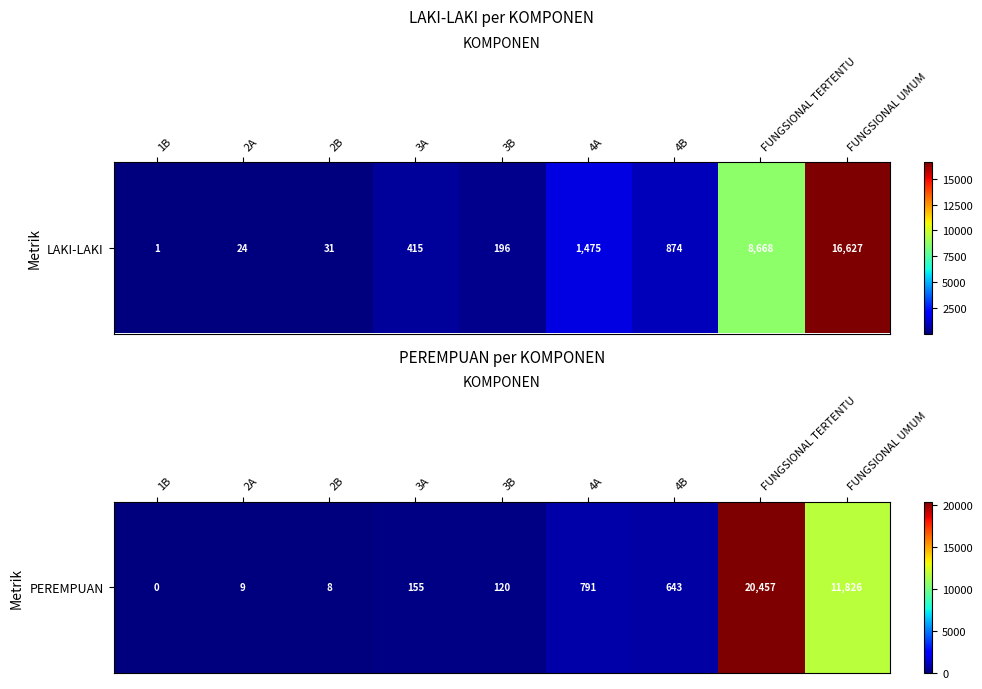

How many distinct data groups are displayed?

1